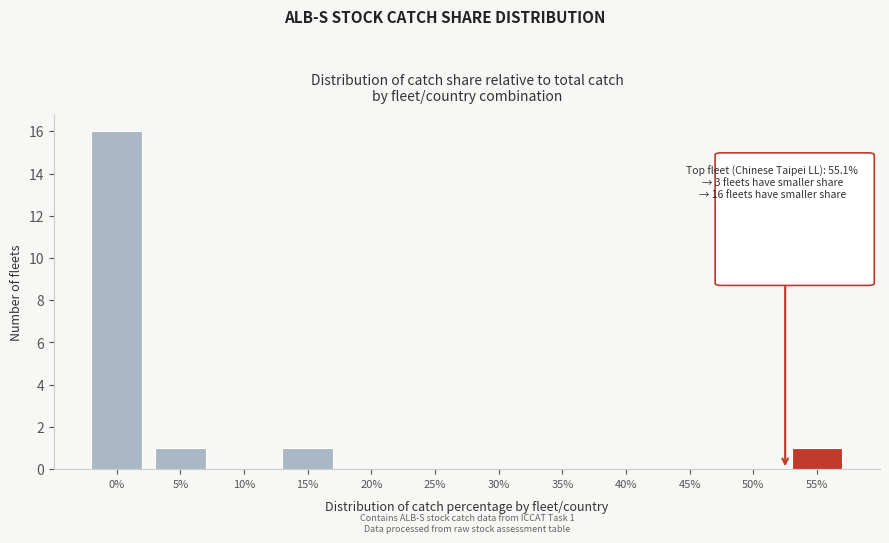

Reading right to left, extract all data points from this chart.

55%=1	50%=0	45%=0	40%=0	35%=0	30%=0	25%=0	20%=0	15%=1	10%=0	5%=1	0%=16